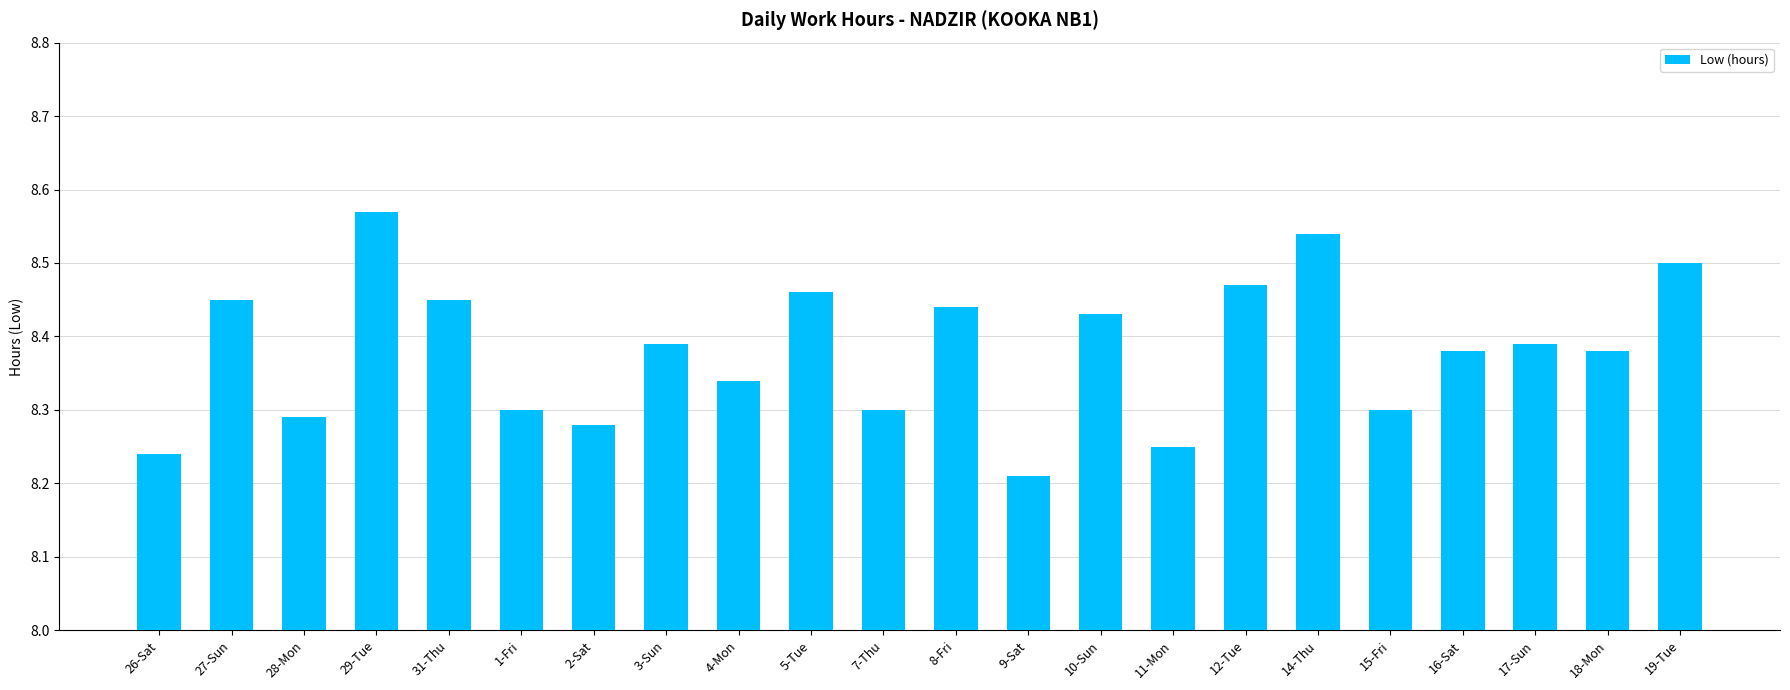

True or false: the data shows 8.5 at 5-Tue.

True